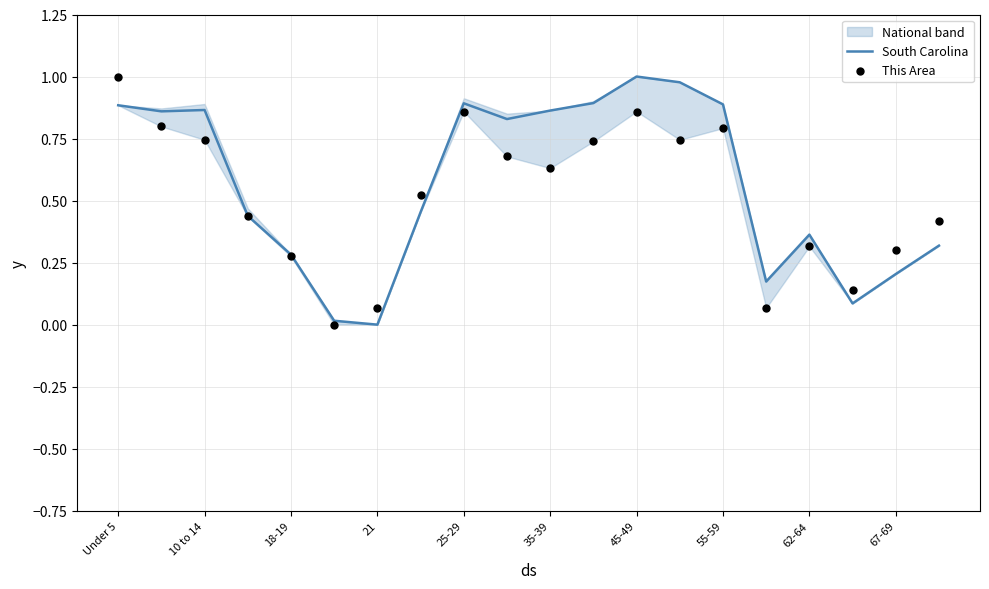

Which series reaches the minimum Y coordinate?

South Carolina